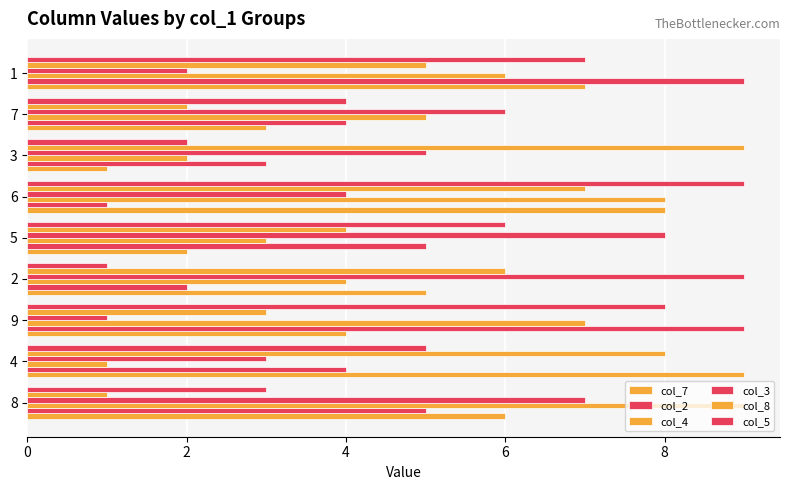

Reading left to right, extract all data points from this chart.

col_7: 6	9	4	5	2	8	1	3	7
col_2: 5	4	9	2	5	1	3	4	9
col_4: 9	1	7	4	3	8	2	5	6
col_3: 7	3	1	9	8	4	5	6	2
col_8: 1	8	3	6	4	7	9	2	5
col_5: 3	5	8	1	6	9	2	4	7